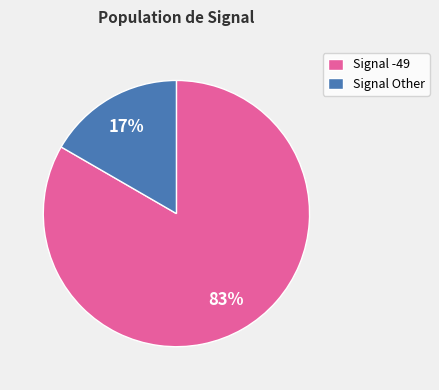

Is the sum of Signal Other and Signal -49 greater than half?

Yes